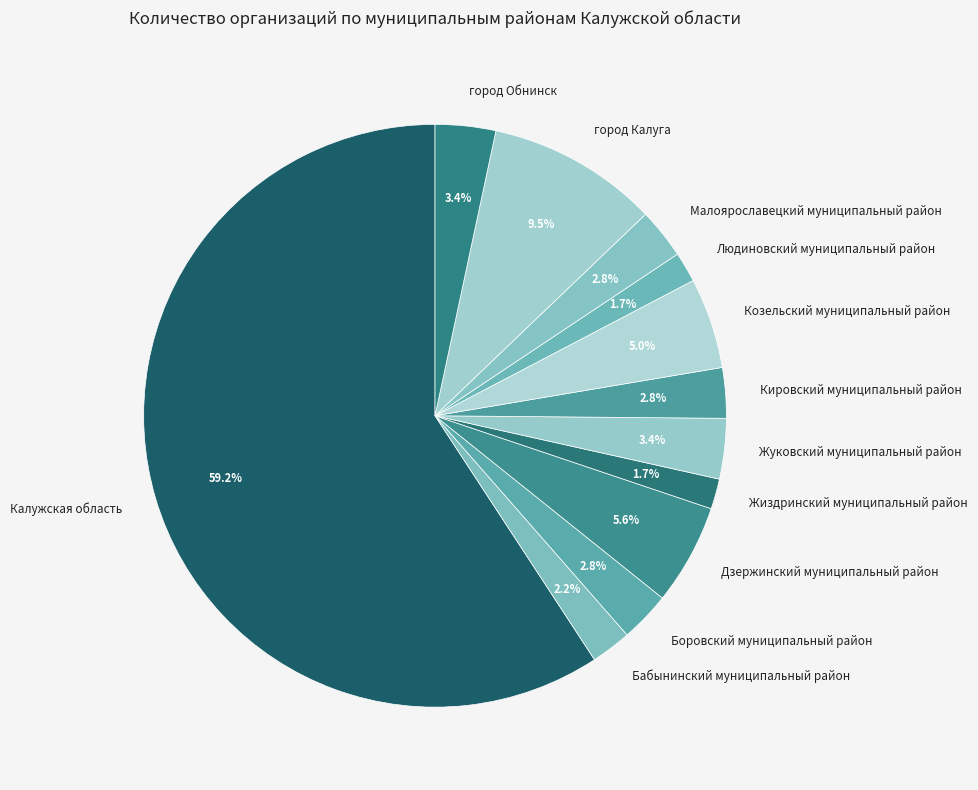

Is it true that Людиновский муниципальный район is 10% of the pie?

False